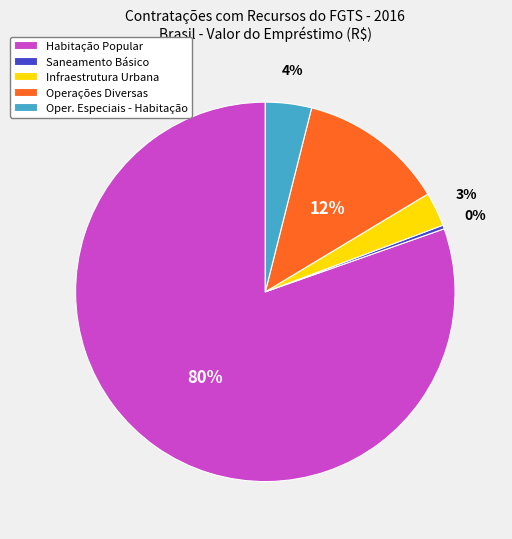

Which has a higher value, Oper. Especiais - Habitação or Infraestrutura Urbana?

Oper. Especiais - Habitação